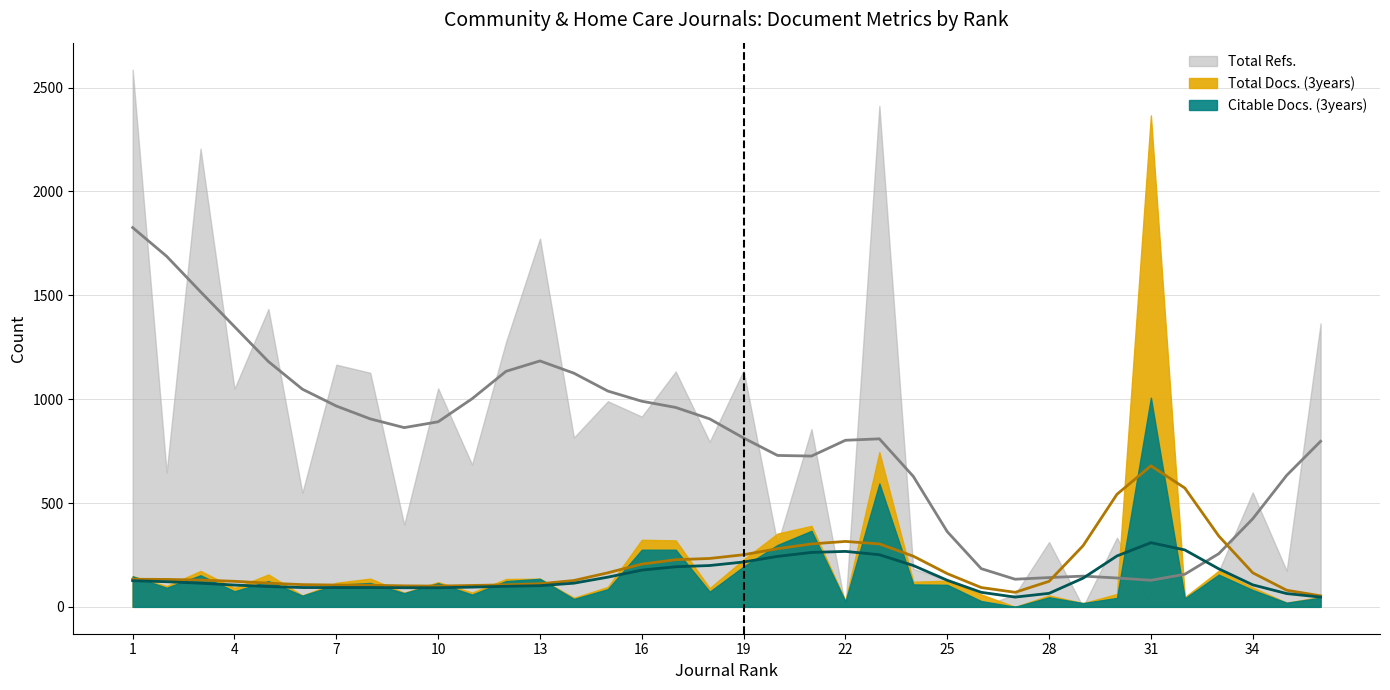

How many values in Citable Docs. (3years) are above zero?

35